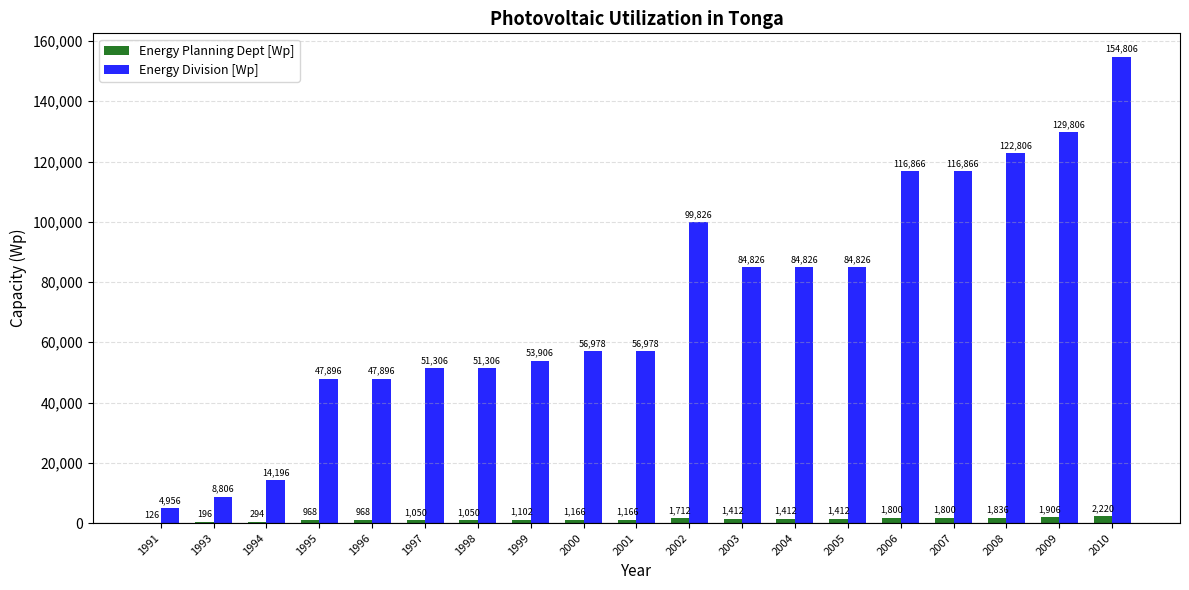

The Energy Planning Dept [Wp] series shows 1906 at 2009. True or false?

True